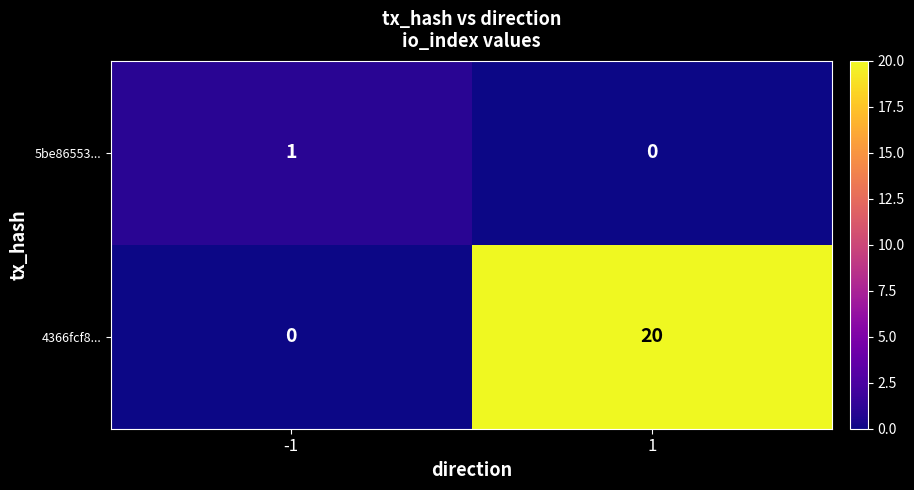

Which series has the widest spread of values?

4366fcf8...